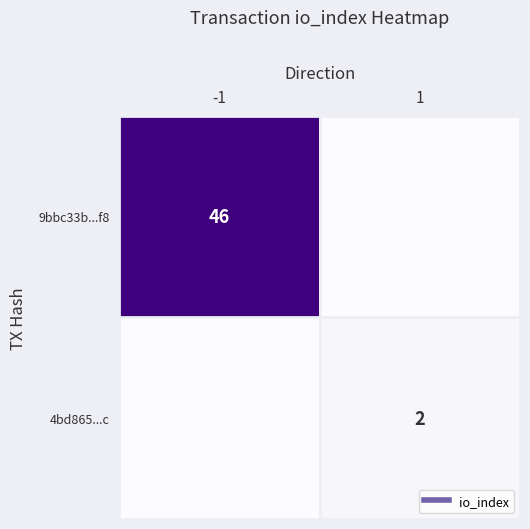

What is the total value across all series at 1?

2